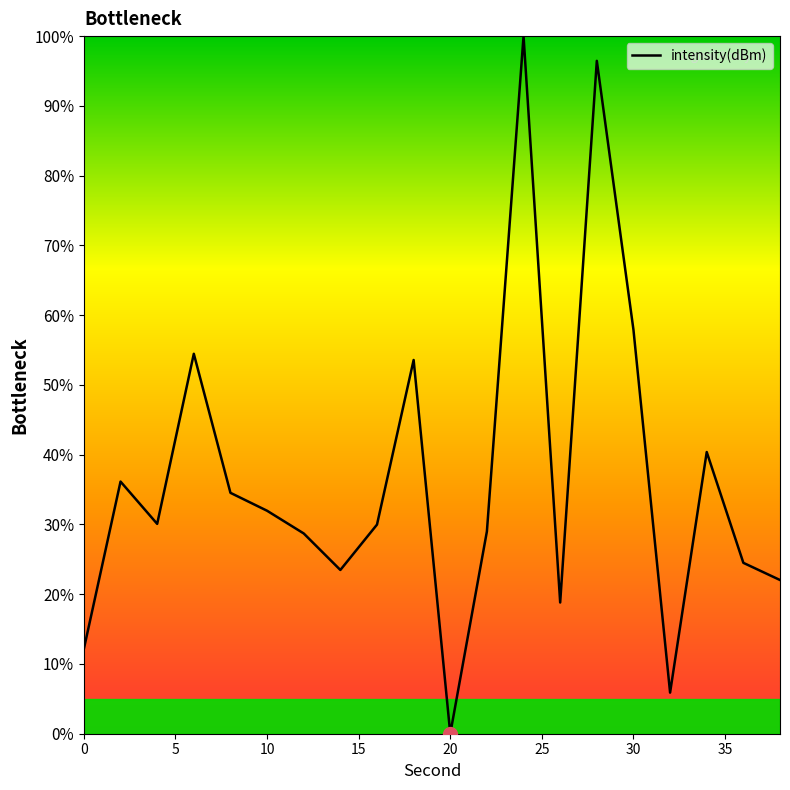

Count the number of data series in this chart.

1